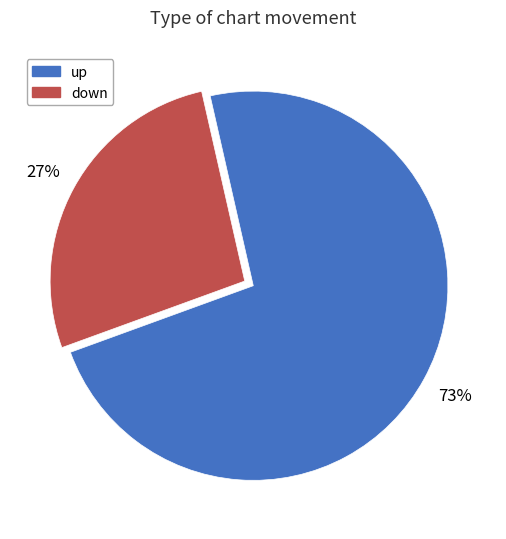

Rank the categories by value from highest to lowest.

up, down